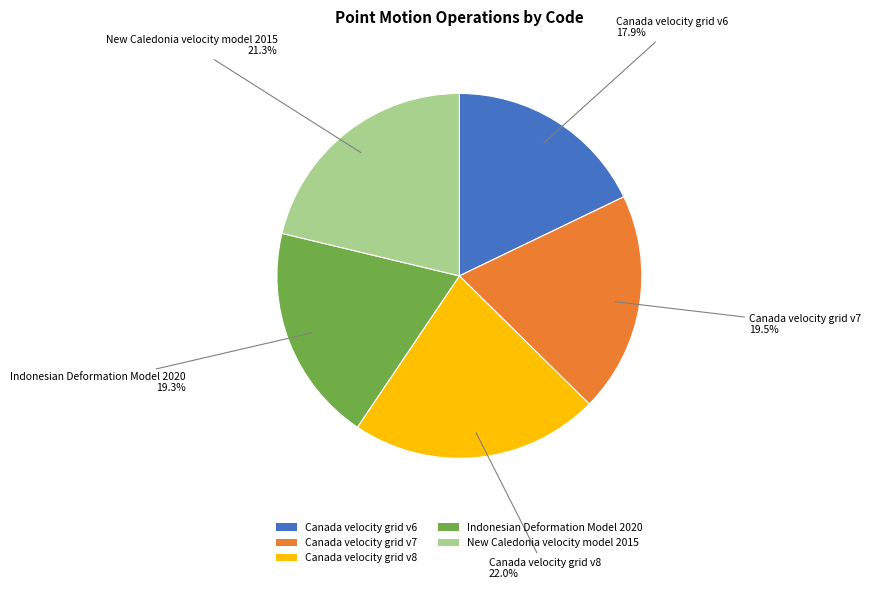

Between Canada velocity grid v7 and New Caledonia velocity model 2015, which is larger?

New Caledonia velocity model 2015